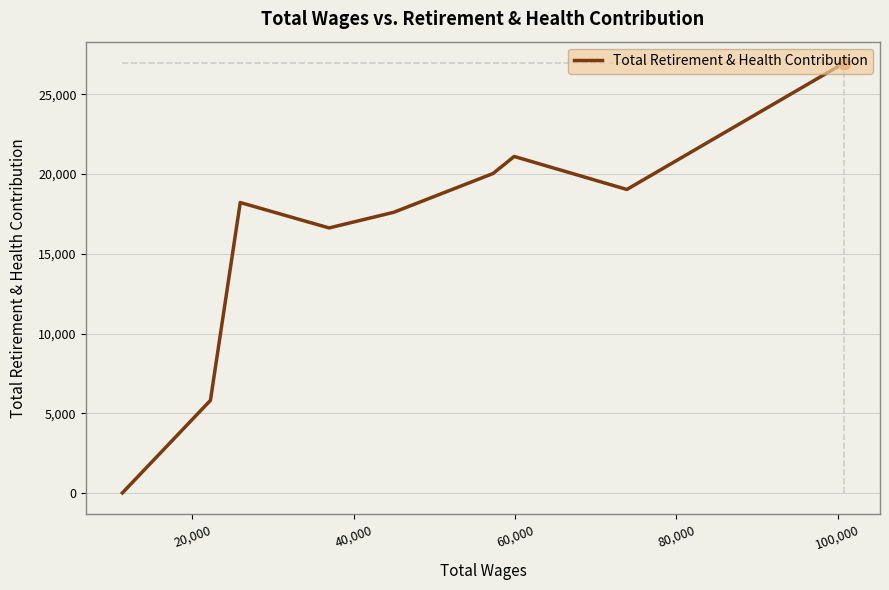

What is the greatest value displayed?

26961